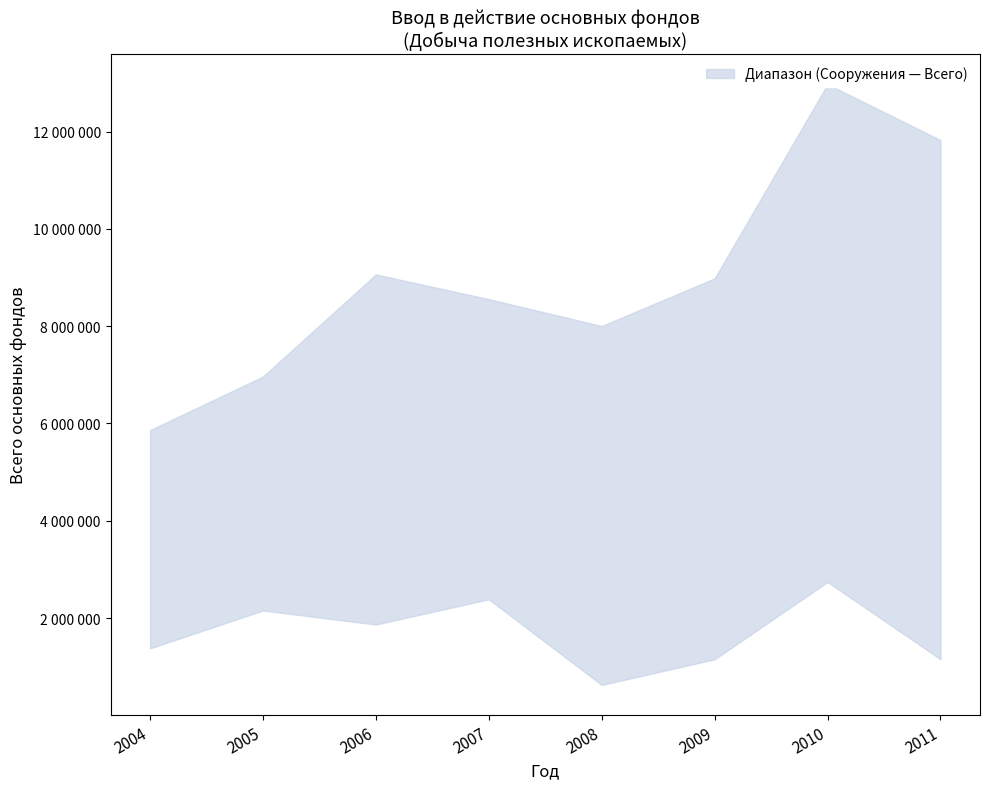

What is the sum of all lower values?

13449454